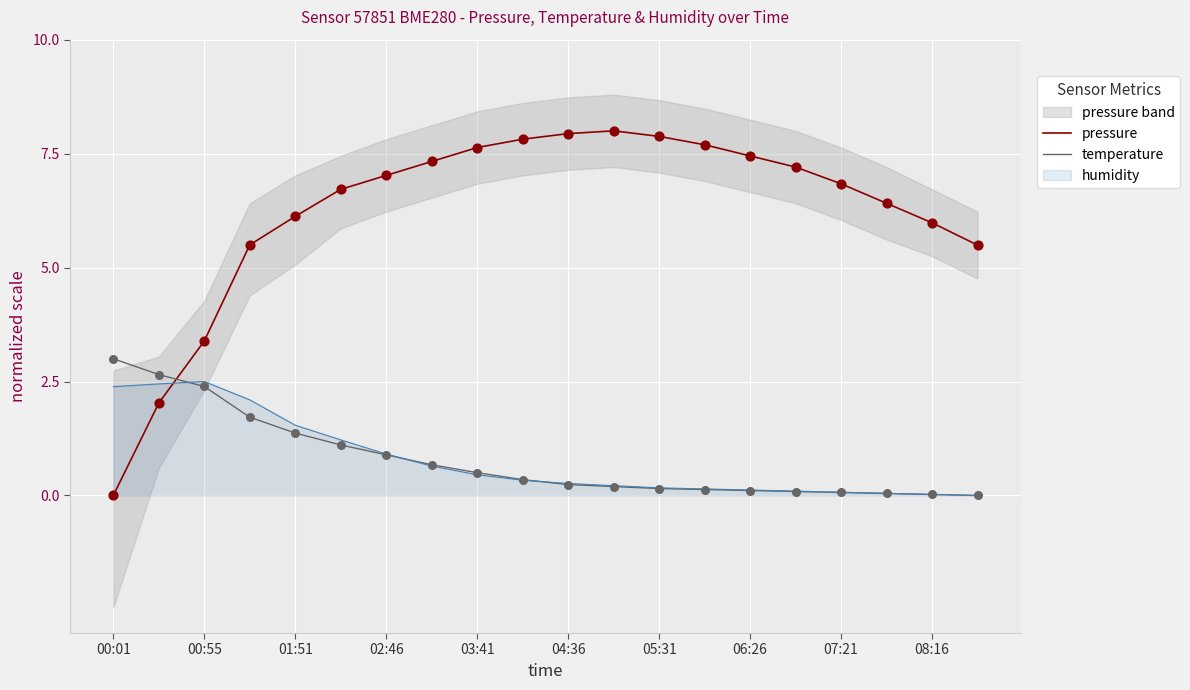

Is the value of temperature at 04:36 greater than the value of pressure at 00:55?

No